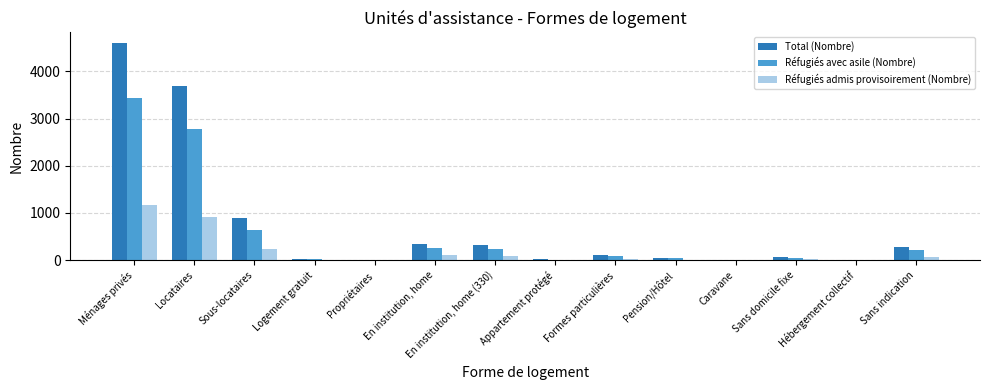

Are the bars grouped side by side (vs. stacked)?

Yes